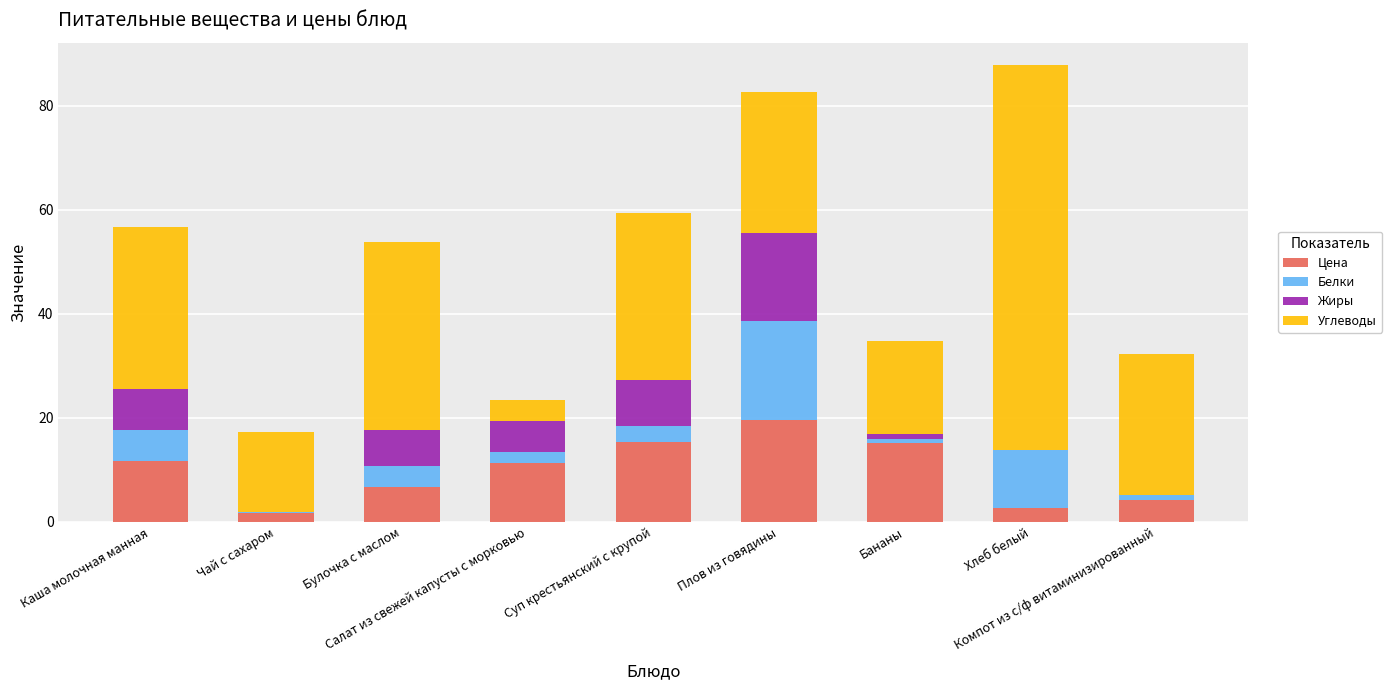

At which category is the sum across all series the highest?

Хлеб белый